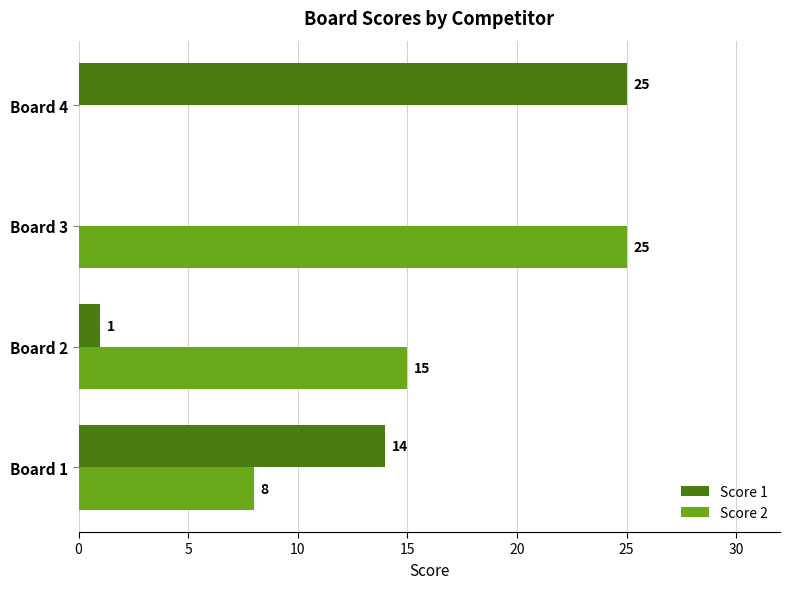

How many distinct data groups are displayed?

2